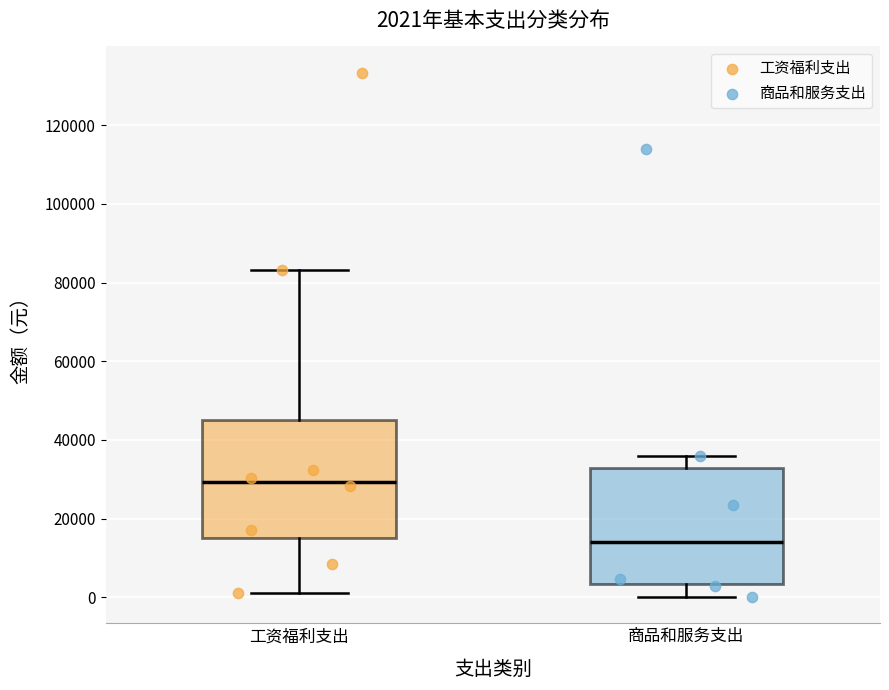

Which box has the highest median line?

工资福利支出